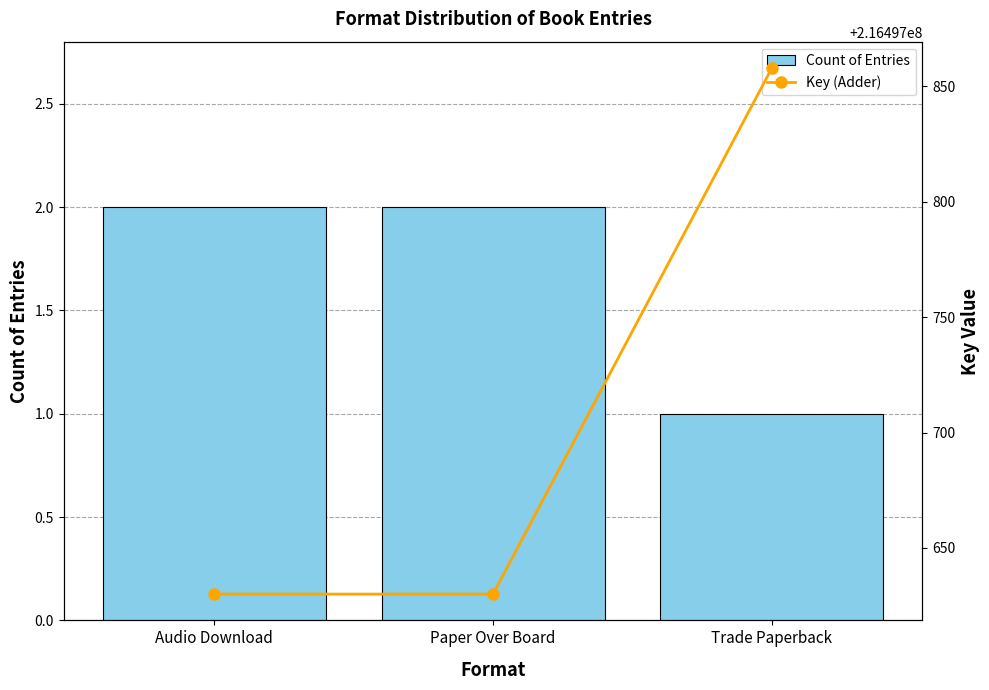

The Count of Entries series shows 3 at Paper Over Board. True or false?

False